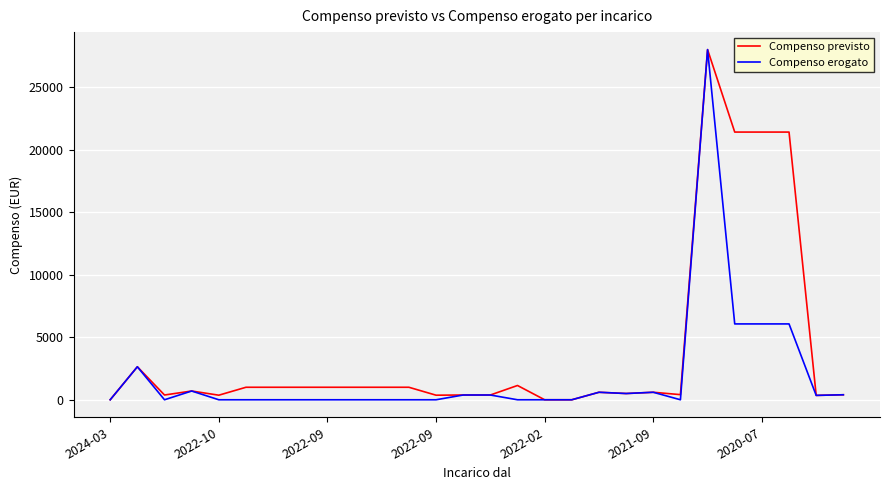

List the series in order of their overall mean, lowest first.

Compenso erogato, Compenso previsto